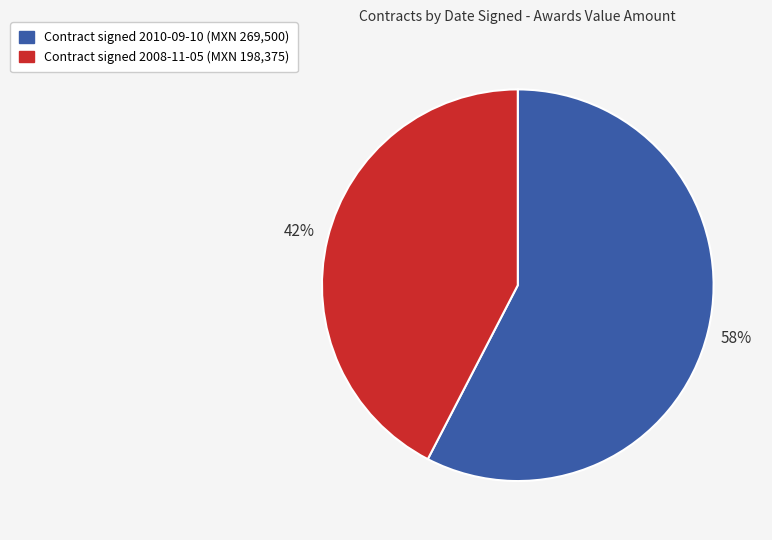

How many segments does this pie chart have?

2